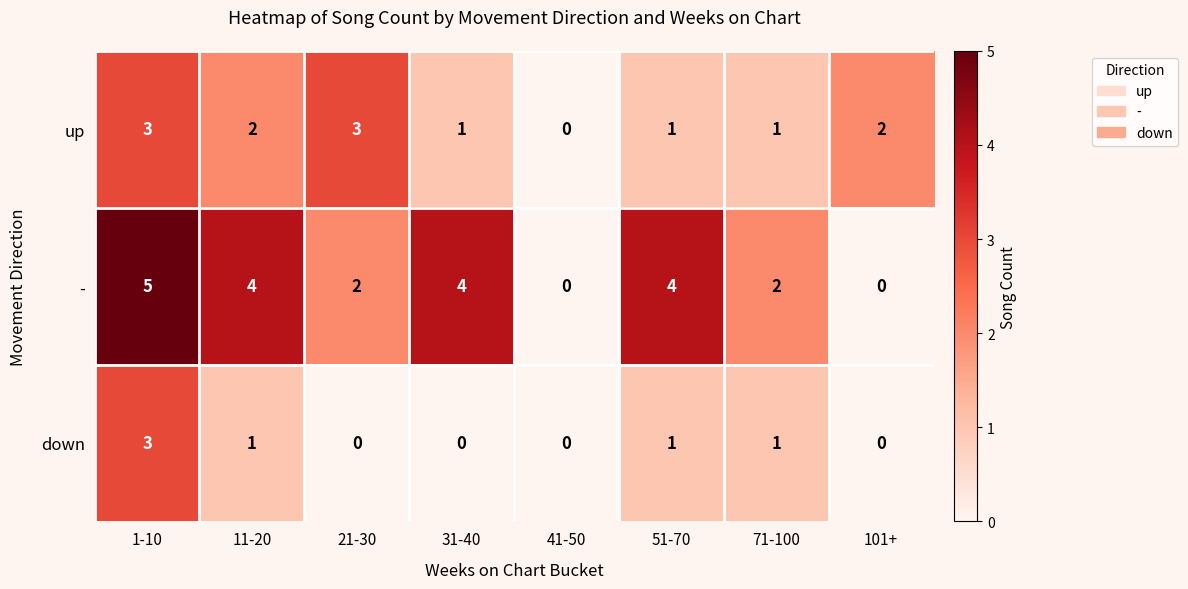

At 11-20, list the series in order from largest to smallest.

-, up, down